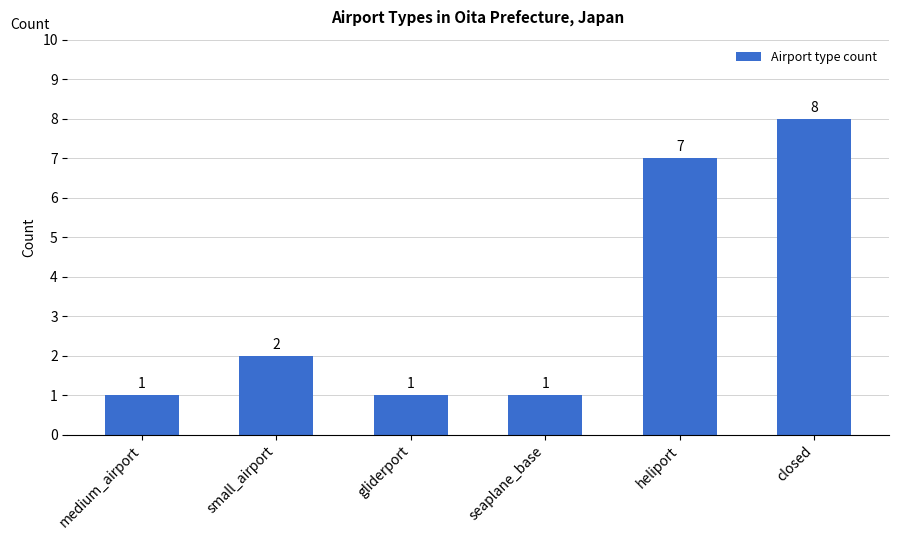

Which label corresponds to the largest value in the chart?

closed